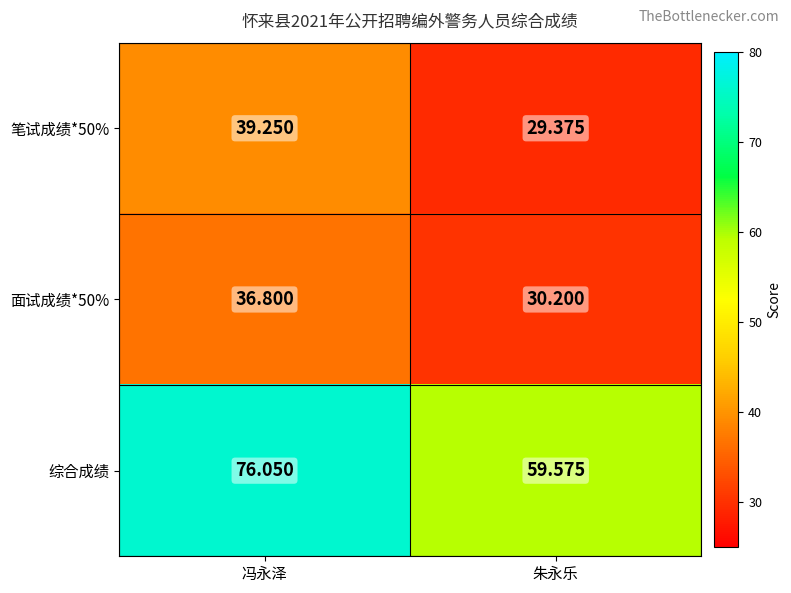

Rank the categories by 综合成绩 value from highest to lowest.

冯永泽, 朱永乐